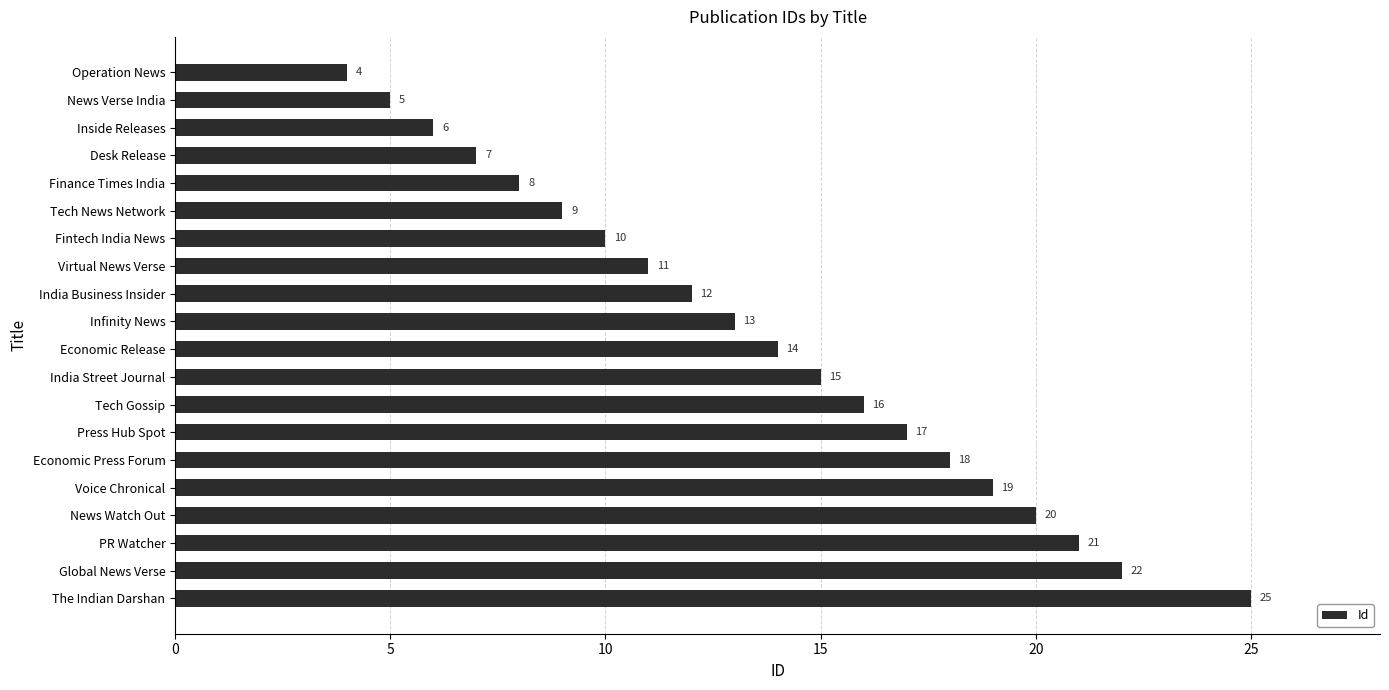

Rank the categories by value from lowest to highest.

Operation News, News Verse India, Inside Releases, Desk Release, Finance Times India, Tech News Network, Fintech India News, Virtual News Verse, India Business Insider, Infinity News, Economic Release, India Street Journal, Tech Gossip, Press Hub Spot, Economic Press Forum, Voice Chronical, News Watch Out, PR Watcher, Global News Verse, The Indian Darshan